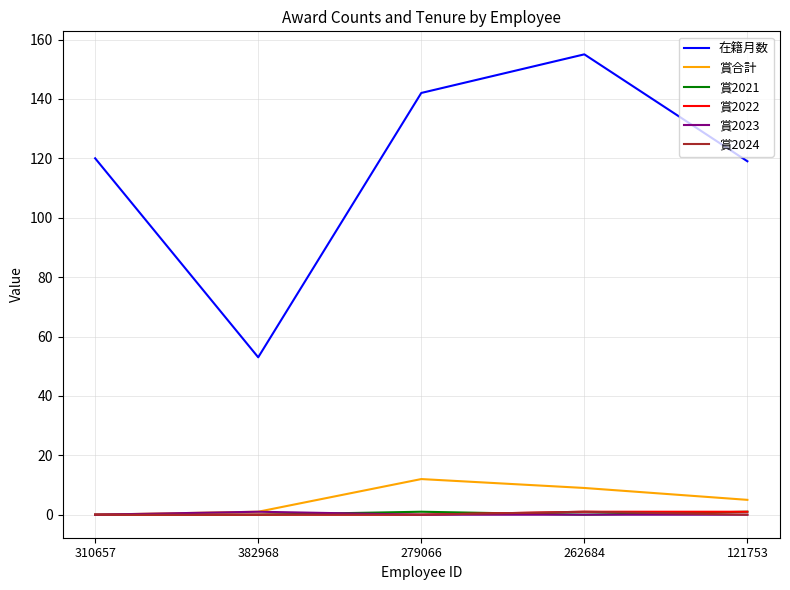

What is the difference between the 賞合計 values at 262684 and 121753?

4